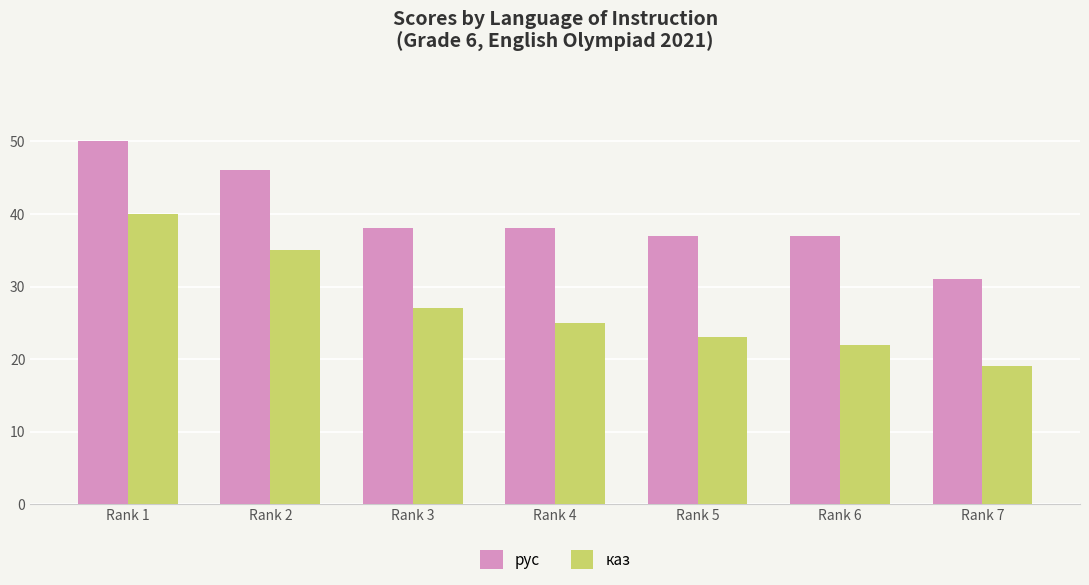

Are the bars grouped side by side (vs. stacked)?

Yes